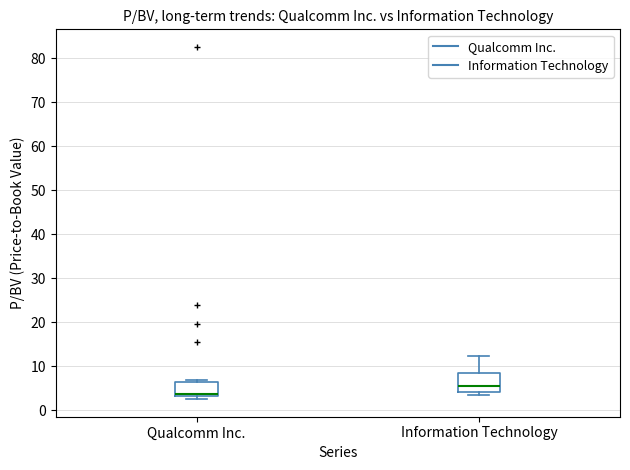

Where is the upper edge of the box for Information Technology on the y-axis? The values are not printed on the chart, so give them approximately, as read against the axis.

9